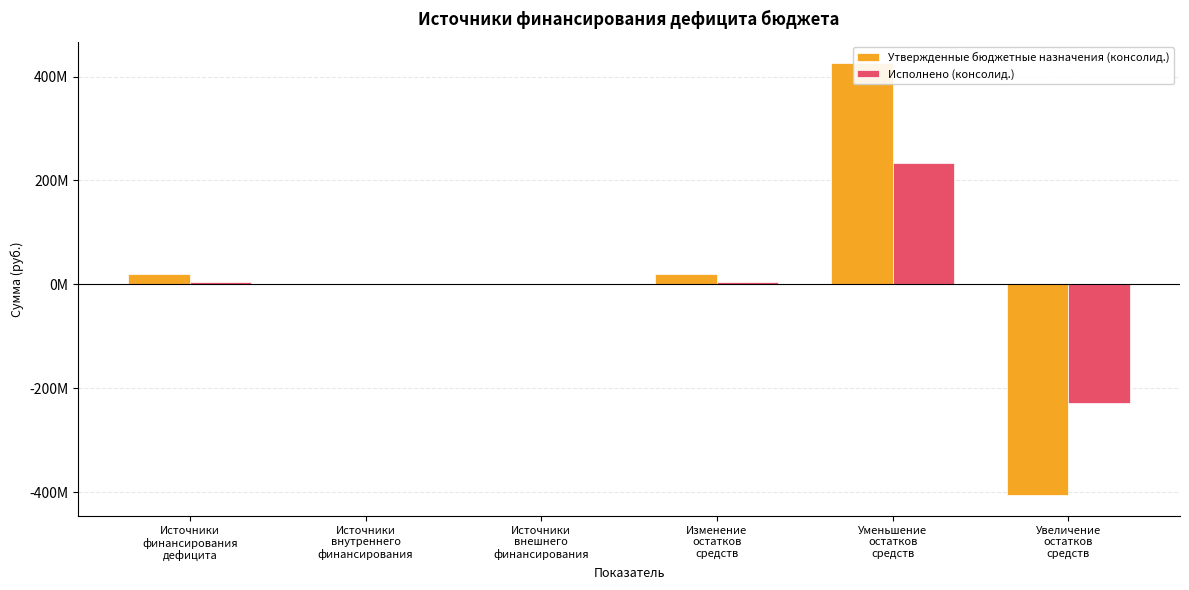

At which label is Исполнено (консолид.) closest to 1888464?

Источники
внутреннего
финансирования